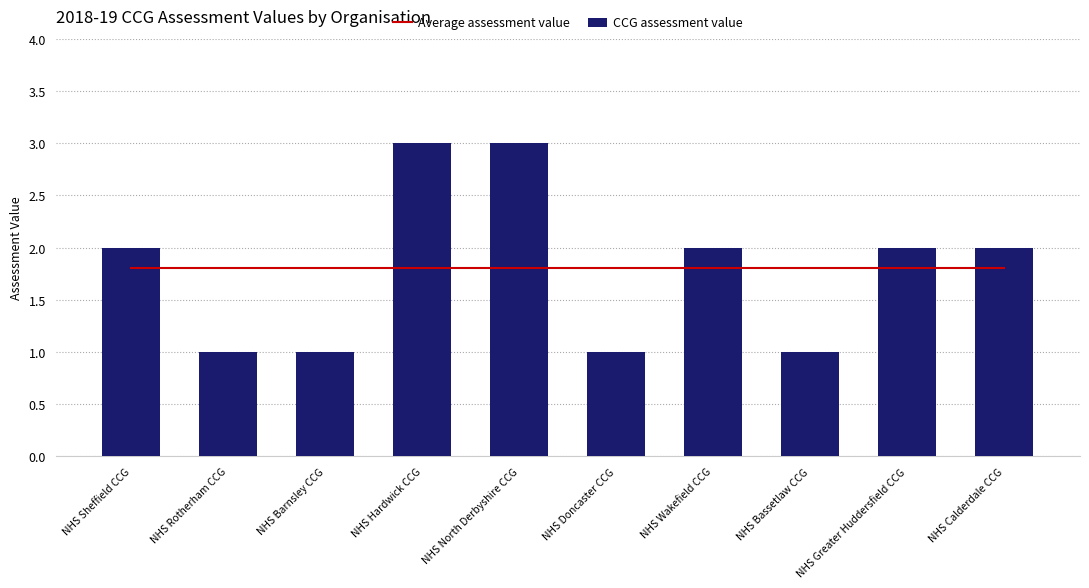

How many groups of bars are there?

10